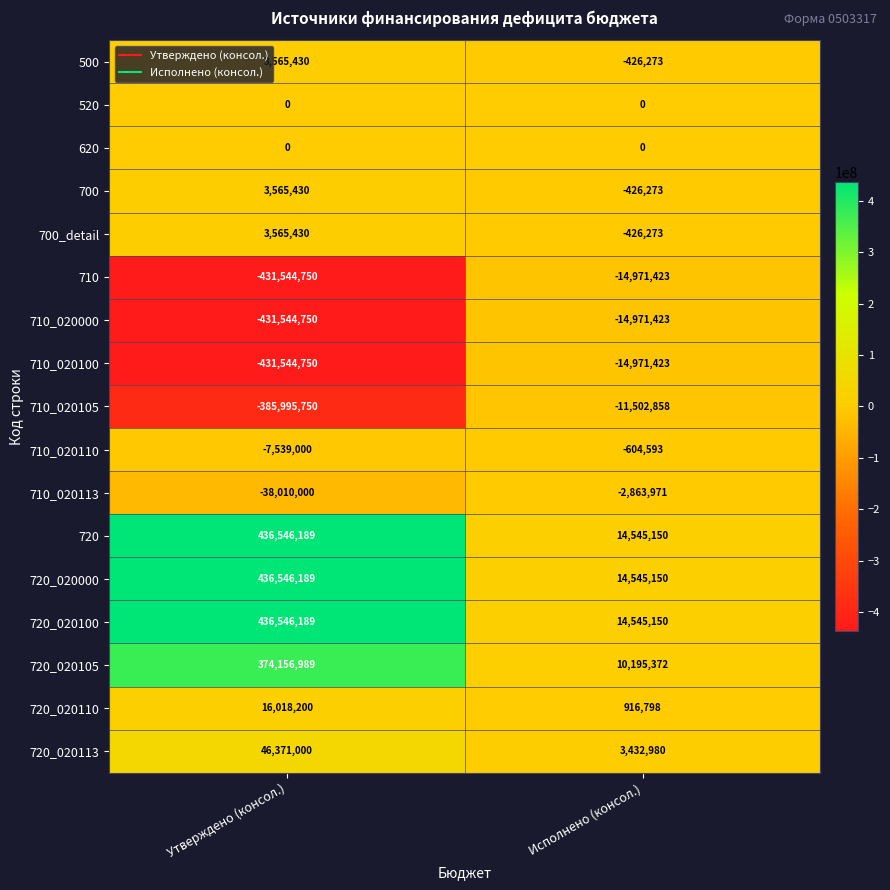

Is the value of 720_020110 at Утверждено (консол.) greater than the value of 710_020110 at Утверждено (консол.)?

Yes